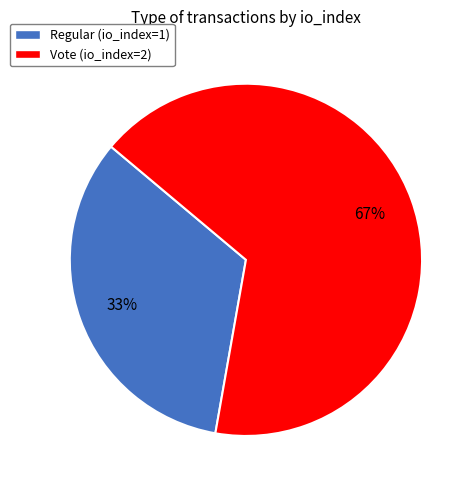

To the nearest percent, what portion does Vote (io_index=2) represent?

67%